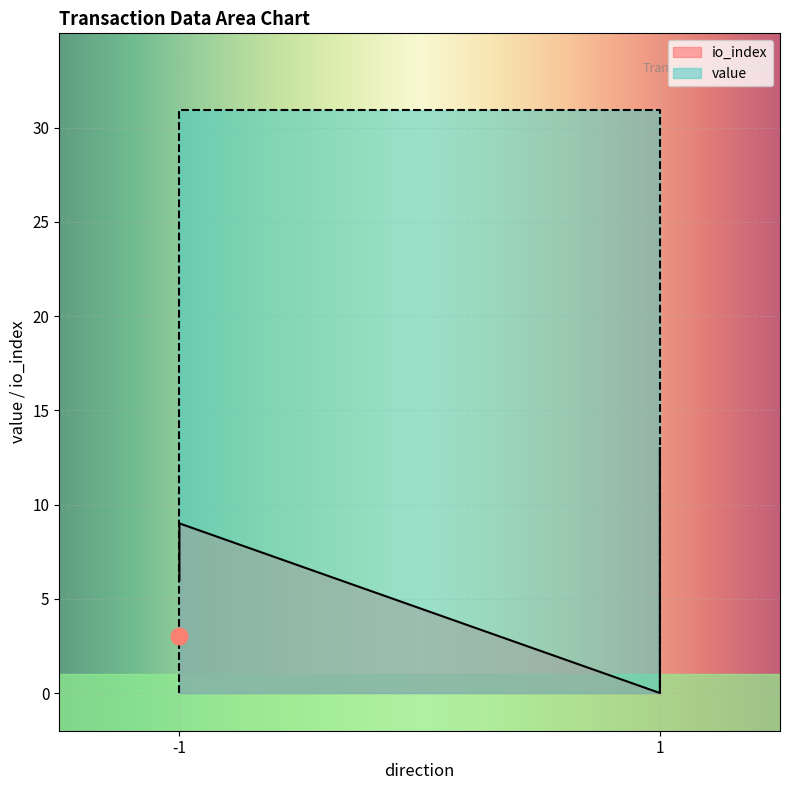

What are all the series names shown in the legend?

io_index, value